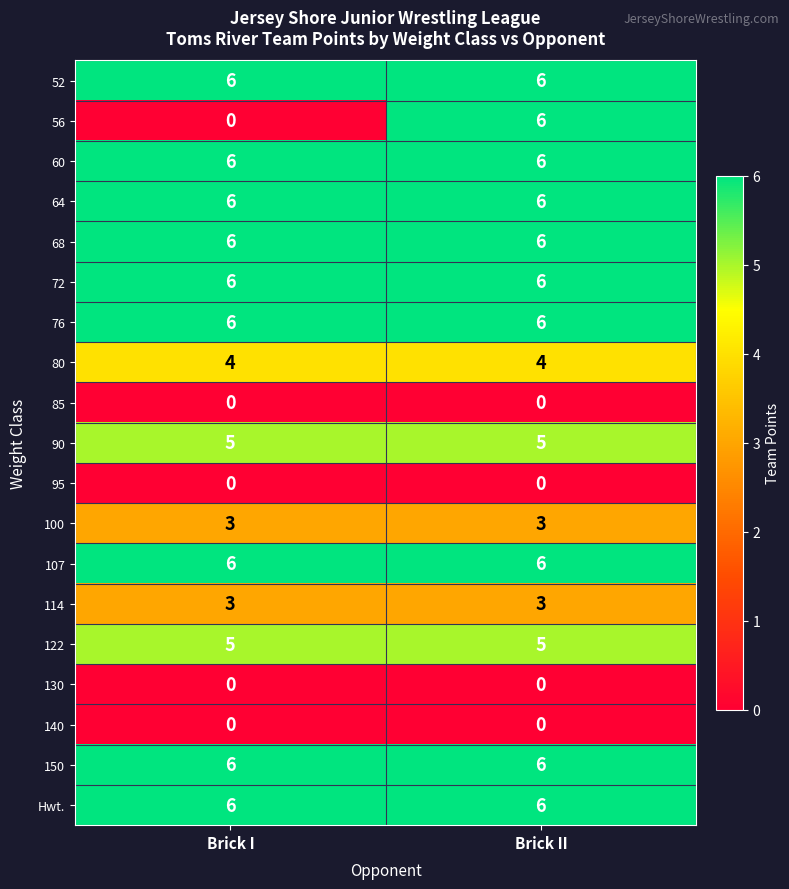

What value does the 150 series have at Brick I?

6